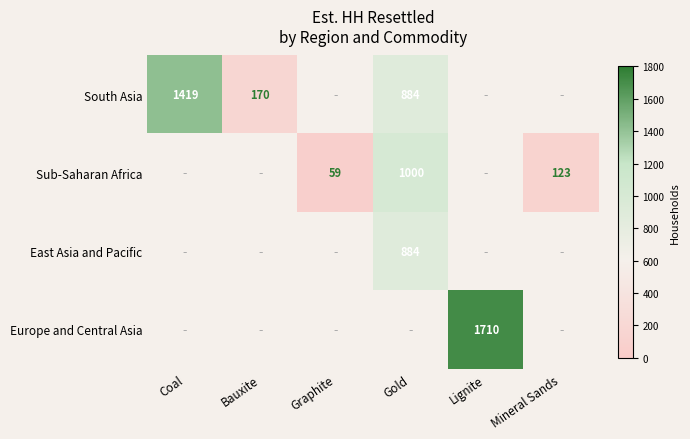

Is it true that East Asia and Pacific equals 884 at Gold?

True